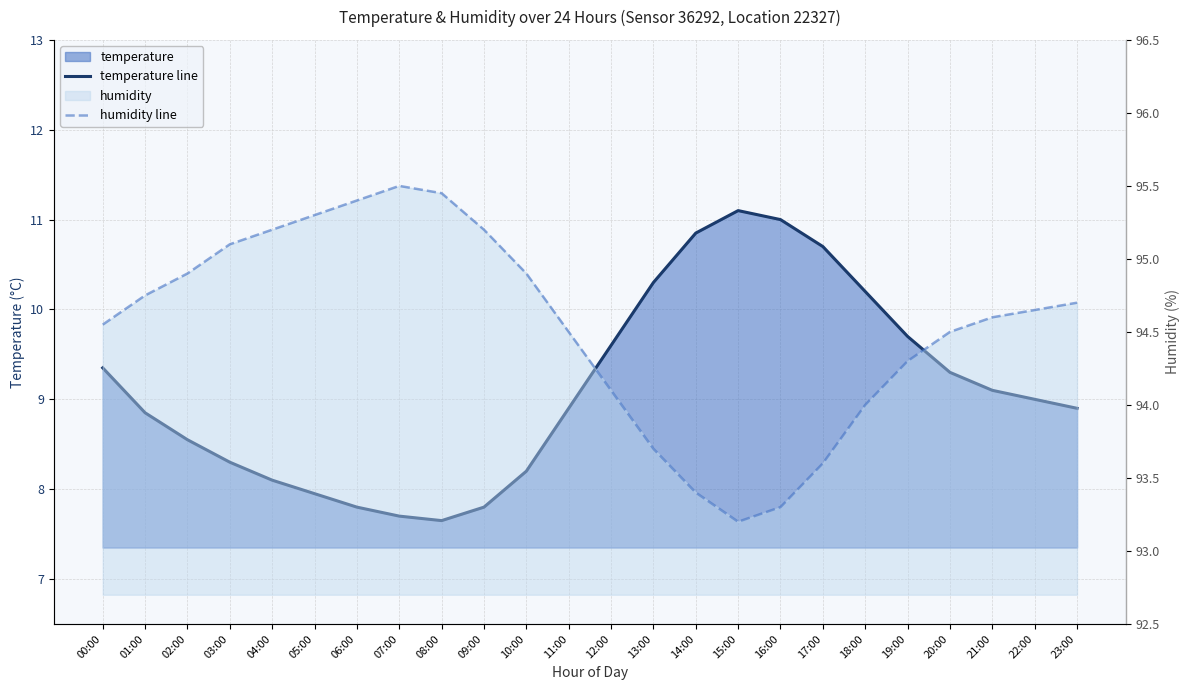

Which series has the widest spread of values?

temperature line